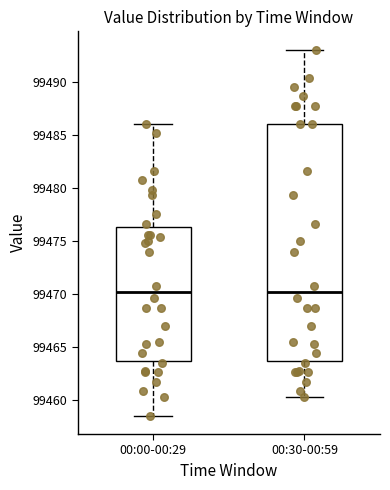

Reading left to right, read every box against the y-axis: the position of its median line, the range the box covers, and the ends of its whiskers. The values are not printed on the chart, so give them approximately, as read against the axis.

00:00-00:29: median 99470.0, box 99463.5 to 99476.5, whiskers 99458.5 to 99486.0
00:30-00:59: median 99470.0, box 99463.5 to 99486.0, whiskers 99460.5 to 99493.0